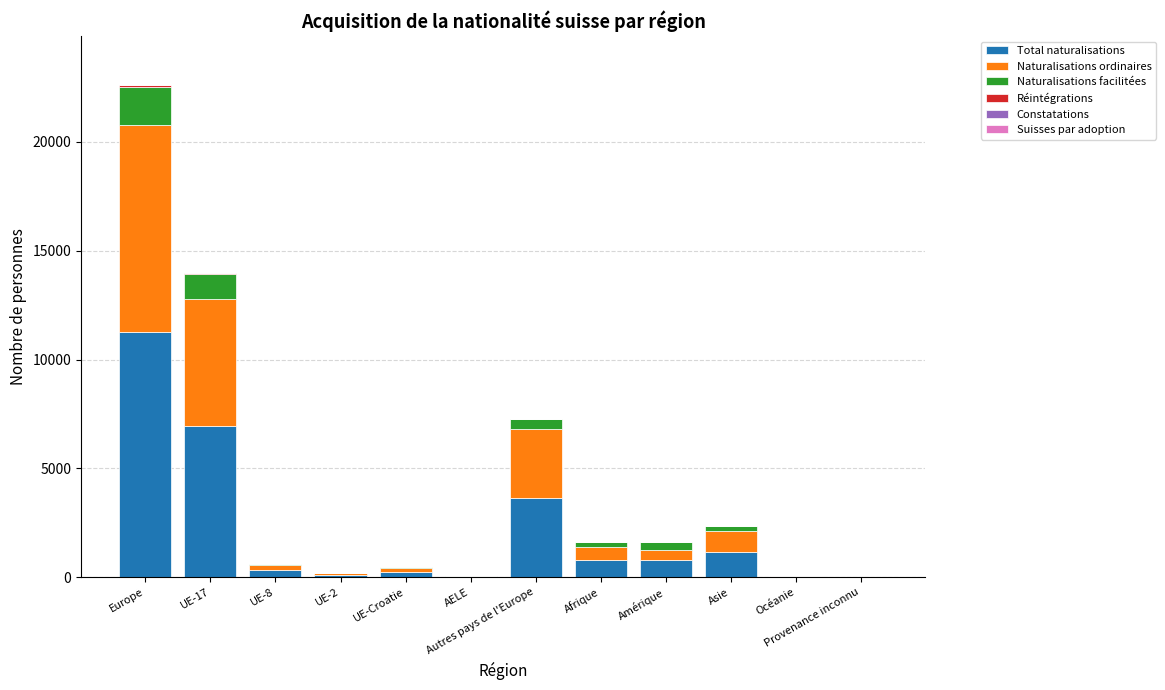

At which label does Total naturalisations reach its peak?

Europe